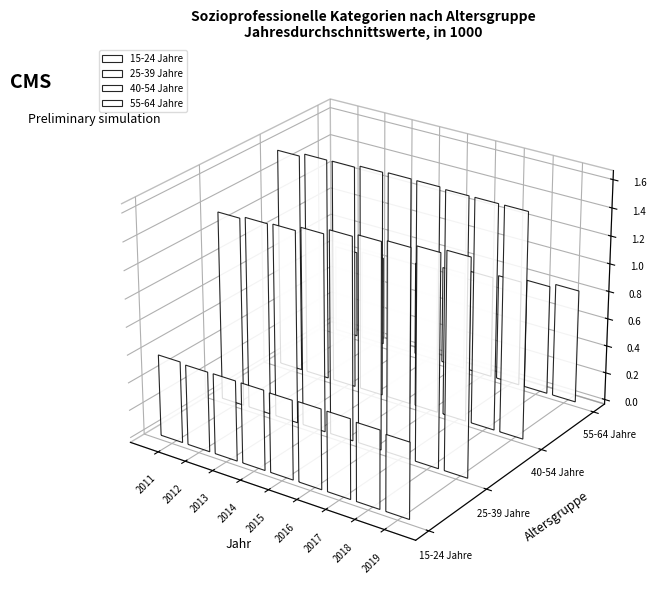

At which label is 55-64 Jahre closest to 729?

2016